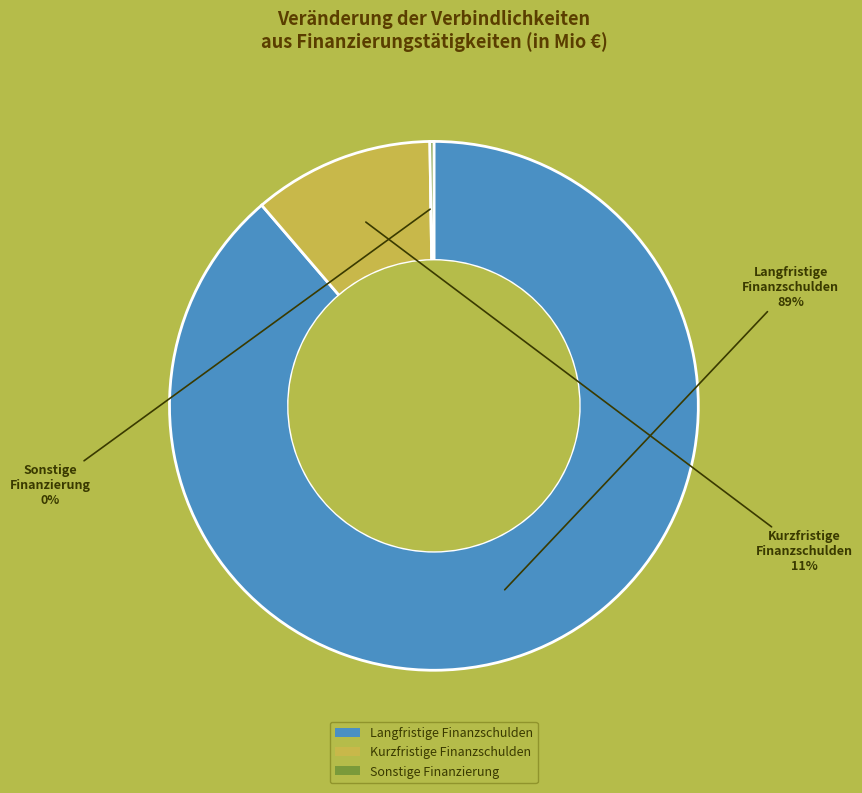

The Kurzfristige Finanzschulden slice represents 11% of the pie. True or false?

True